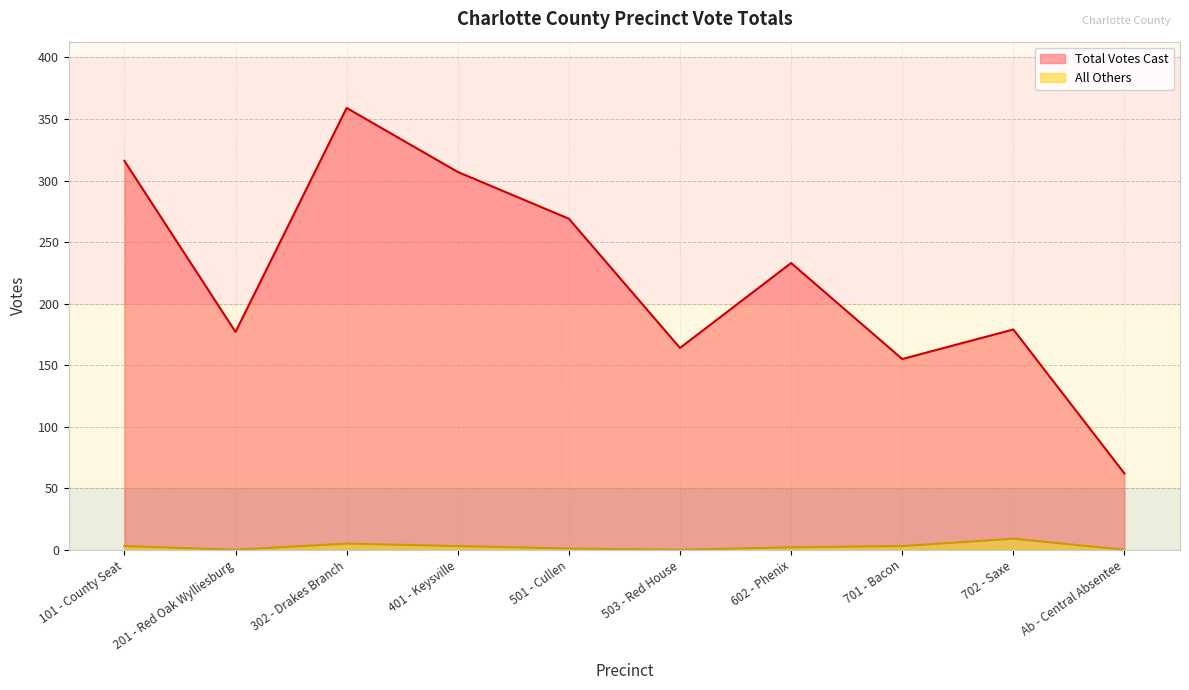

True or false: Total Votes Cast has more than 1 interior local peaks.

True